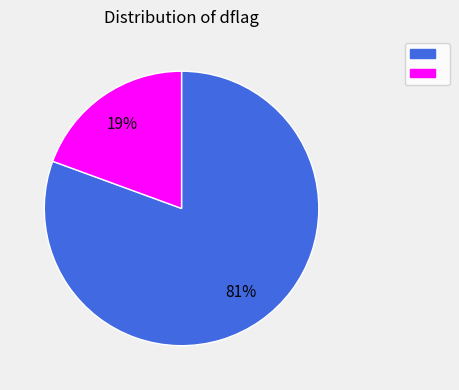

Is there any slice that represents more than half of the pie?

Yes